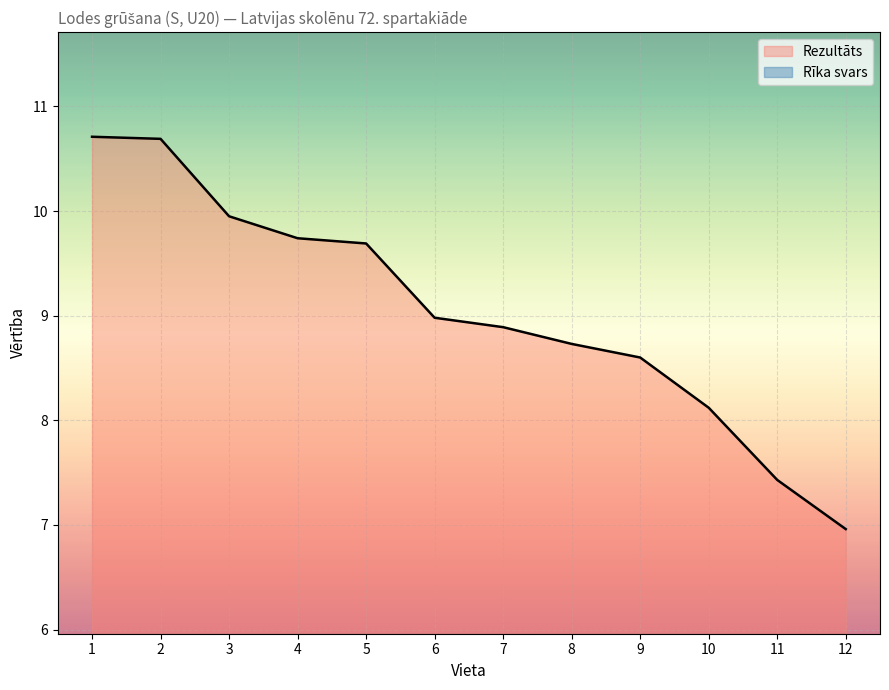

What is the value of the 5th point from the left?

9.7